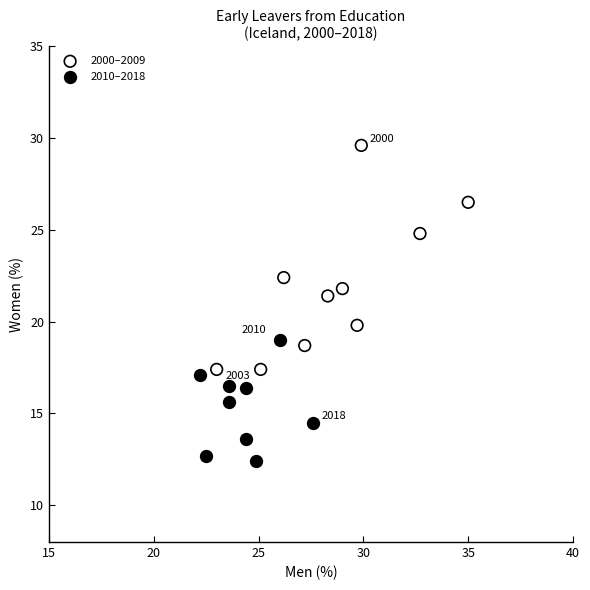

Which series reaches the maximum Y coordinate?

2000–2009